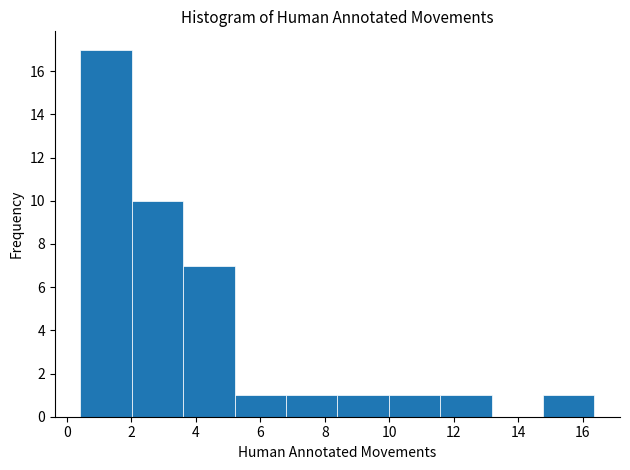

Reading left to right, transcribe this chart: for each bar, give the range it covers on the x-axis and its height. Neither the bar edges nor the heights are printed on the chart, so give them approximately, as read against the axes.

0.4 to 2.0: 17
2.0 to 3.6: 10
3.6 to 5.2: 7
5.2 to 6.8: 1
6.8 to 8.4: 1
8.4 to 10.0: 1
10.0 to 11.6: 1
11.6 to 13.2: 1
13.2 to 14.8: 0
14.8 to 16.4: 1